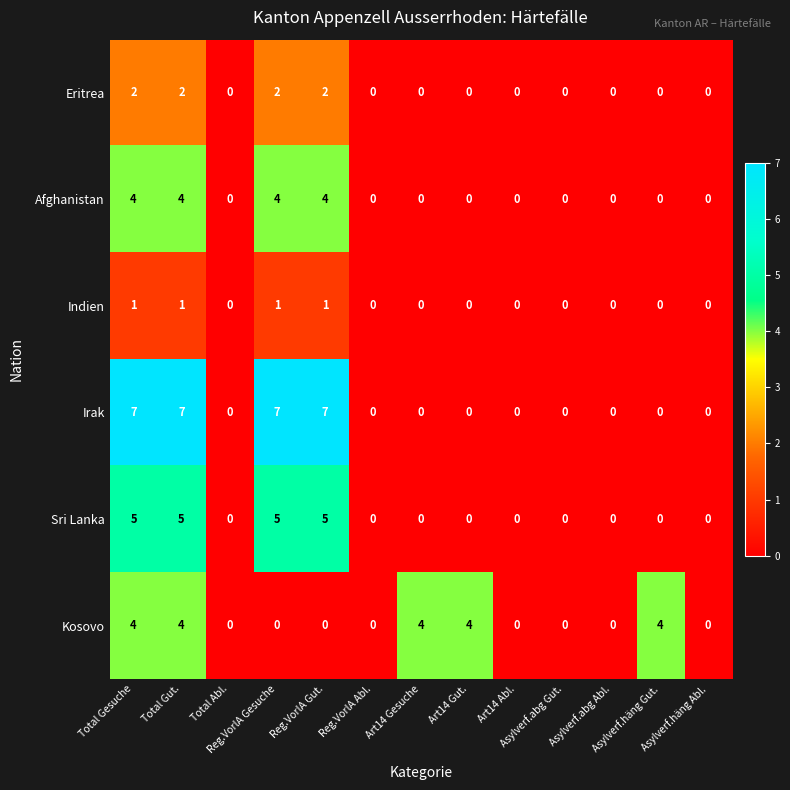

At how many categories does at least one series exceed 3?

7